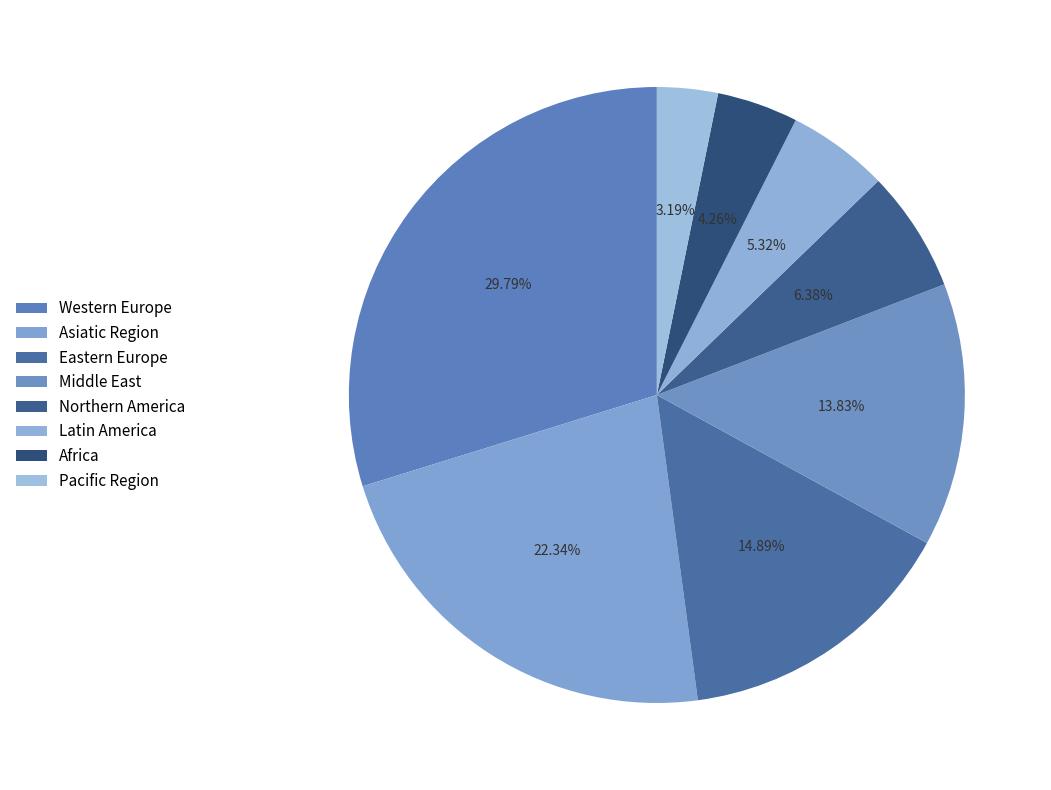

The Northern America slice represents 6% of the pie. True or false?

True